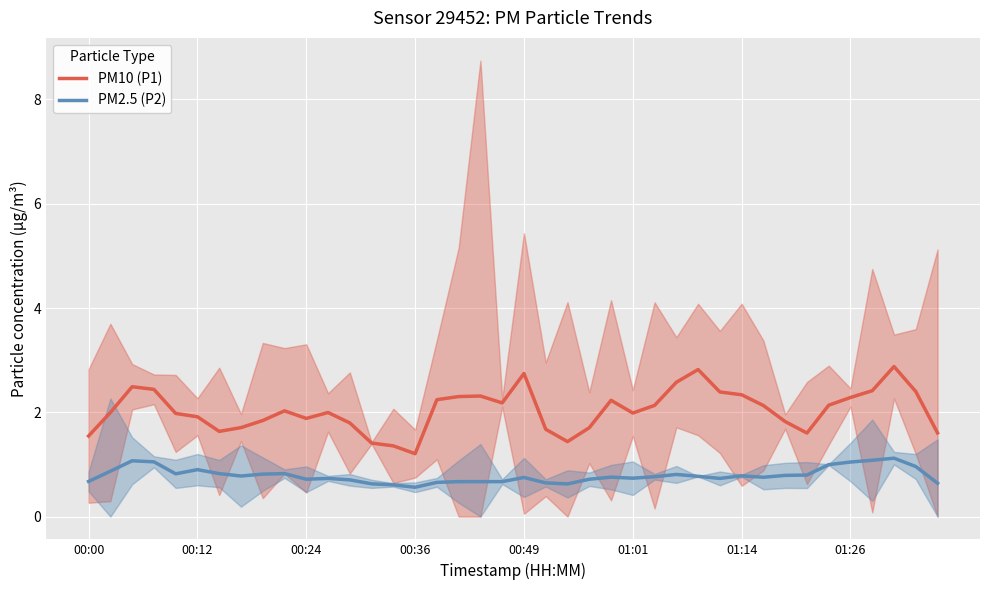

Reading left to right, transcribe all the data shown in this chart.

PM10 (P1): 1.5	2.0	2.5	2.4	2.0	1.9	1.6	1.7	1.8	2.0	1.9	2.0	1.8	1.4	1.4	1.2	2.2	2.3	2.3	2.2	2.7	1.7	1.4	1.7	2.2	2.0	2.1	2.6	2.8	2.4	2.3	2.1	1.8	1.6	2.1	2.3	2.4	2.9	2.4	1.6
PM2.5 (P2): 0.7	0.9	1.1	1.0	0.8	0.9	0.8	0.8	0.8	0.8	0.7	0.7	0.7	0.6	0.6	0.6	0.7	0.7	0.7	0.7	0.8	0.6	0.6	0.7	0.8	0.7	0.8	0.8	0.8	0.7	0.8	0.8	0.8	0.8	1.0	1.0	1.1	1.1	1.0	0.6